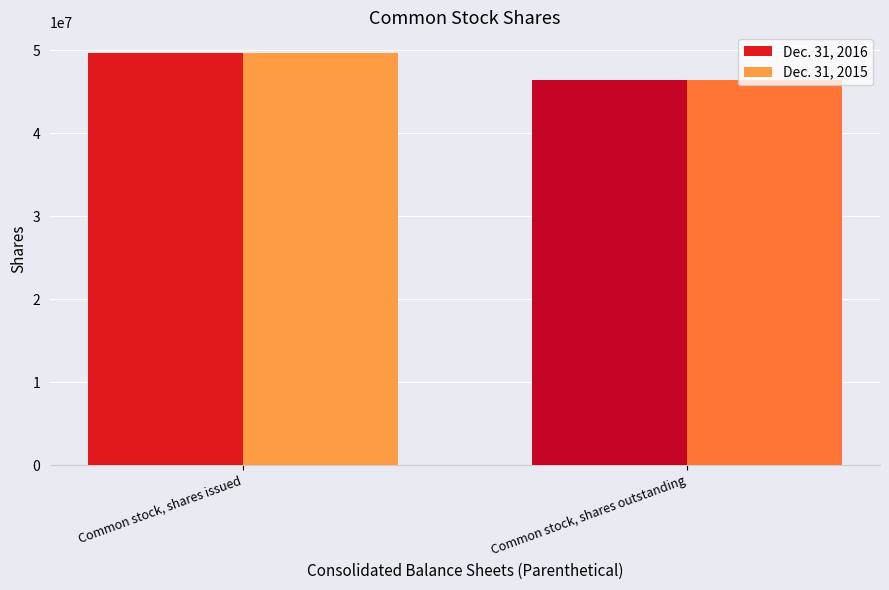

True or false: Dec. 31, 2016 has a value of 19771573 at Common stock, shares issued.

False